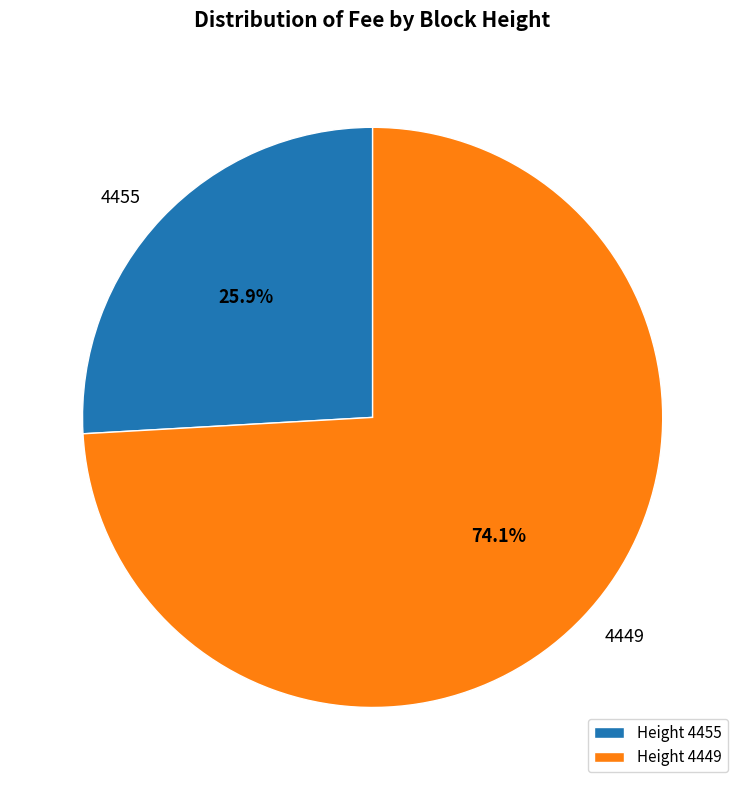

Between 4455 and 4449, which is larger?

4449